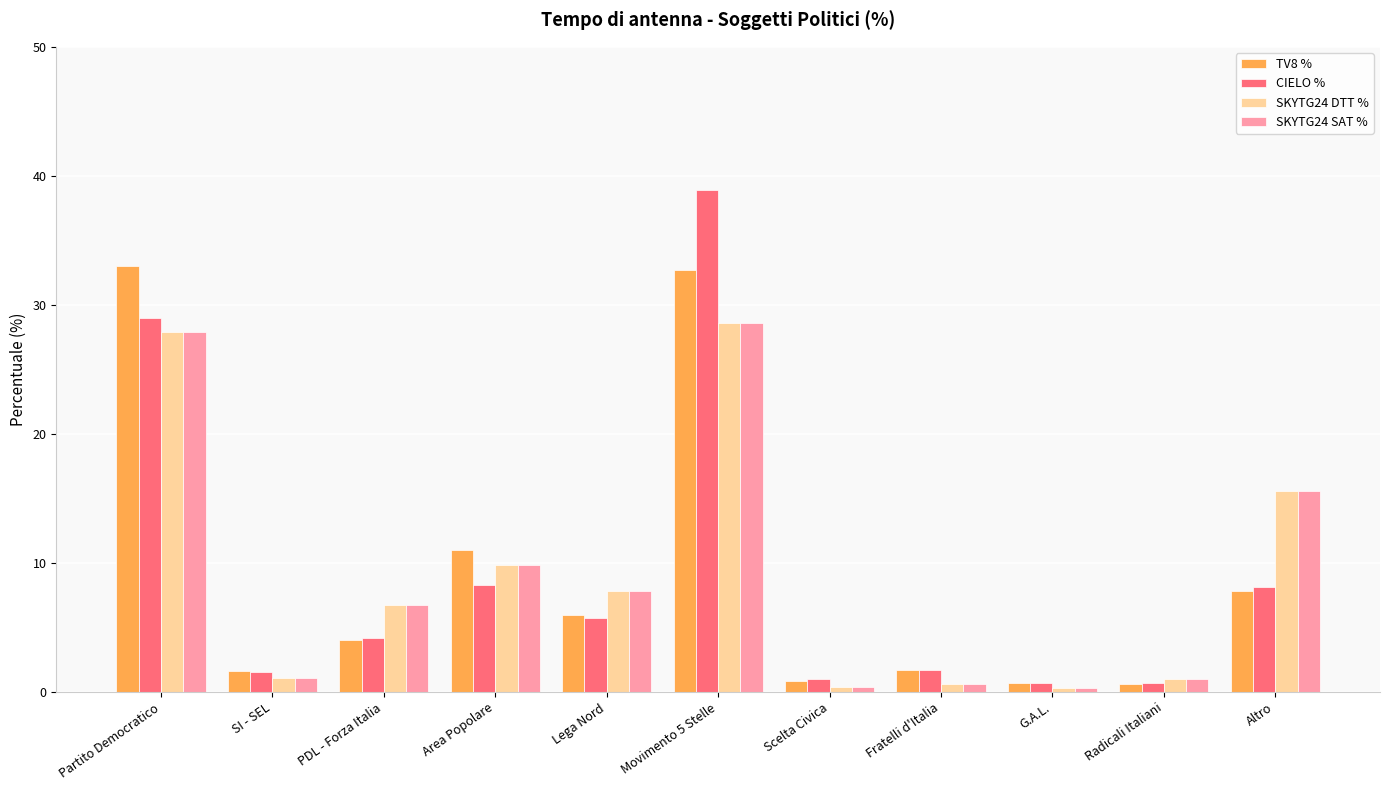

Is it true that TV8 % equals 3.8 at Altro?

False